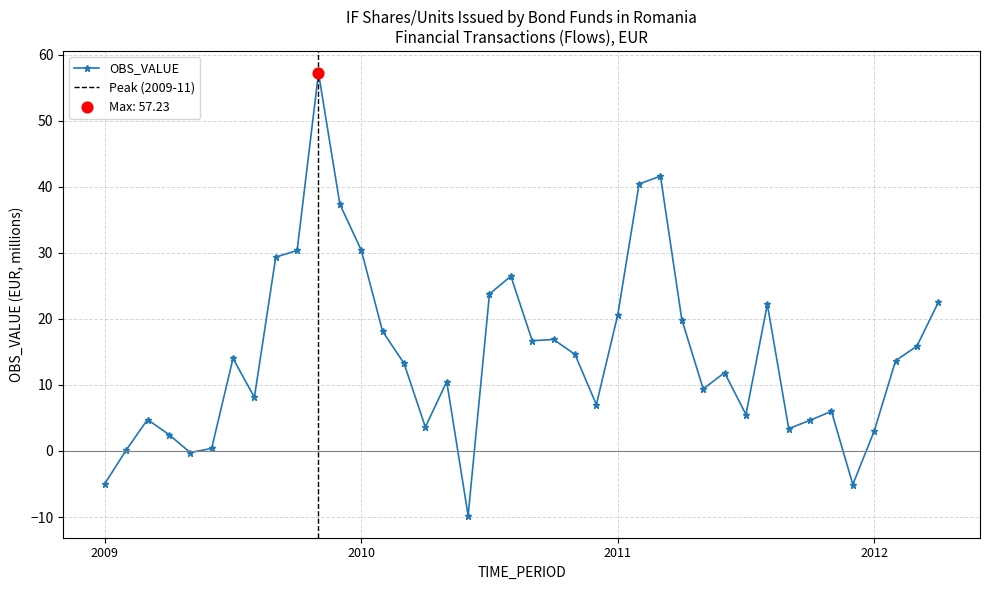

What is the change in value from 2009-04 to 2011-10?

+2.2